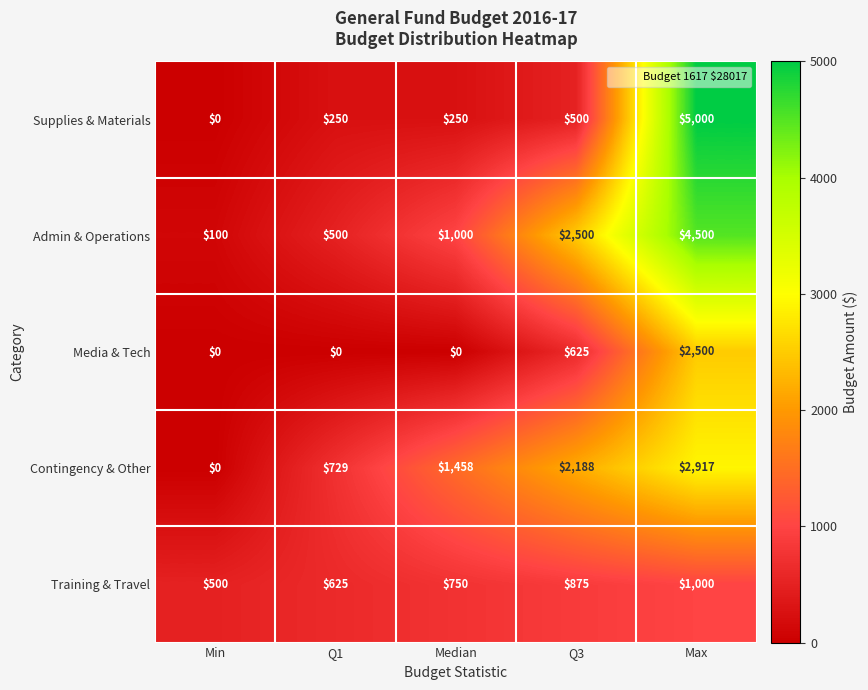

What is the difference between the highest and lowest values at Q3?

2000